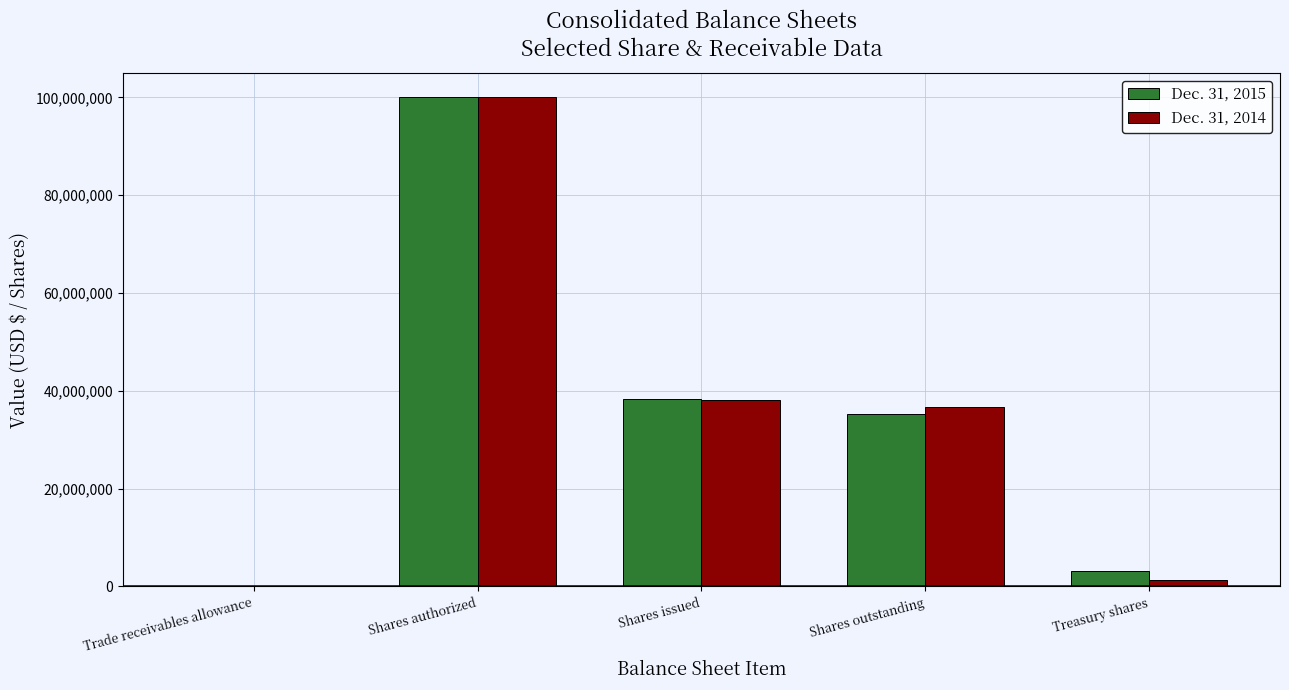

What is the average value of the Dec. 31, 2014 series?

35220435